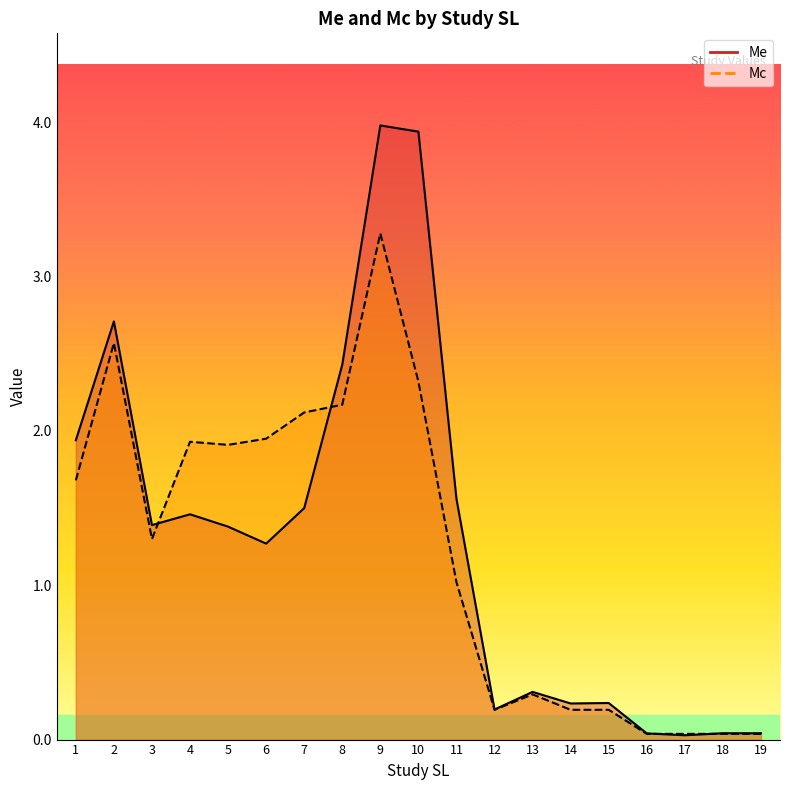

What is the value of the Me point at the 9th from the left?

4.0